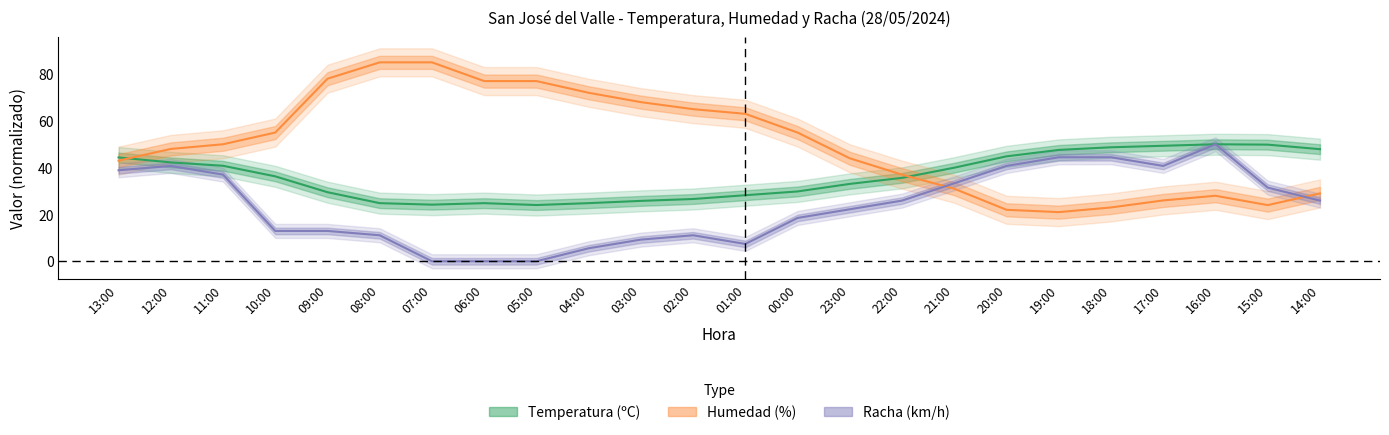

What is the difference between the highest and lowest values at 02:00?

53.9